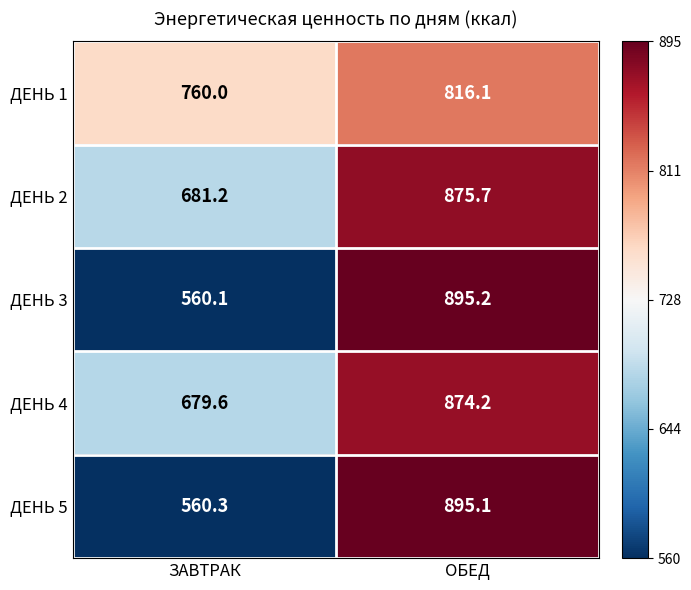

What is the spread (max minus min) of values at ЗАВТРАК?

199.9